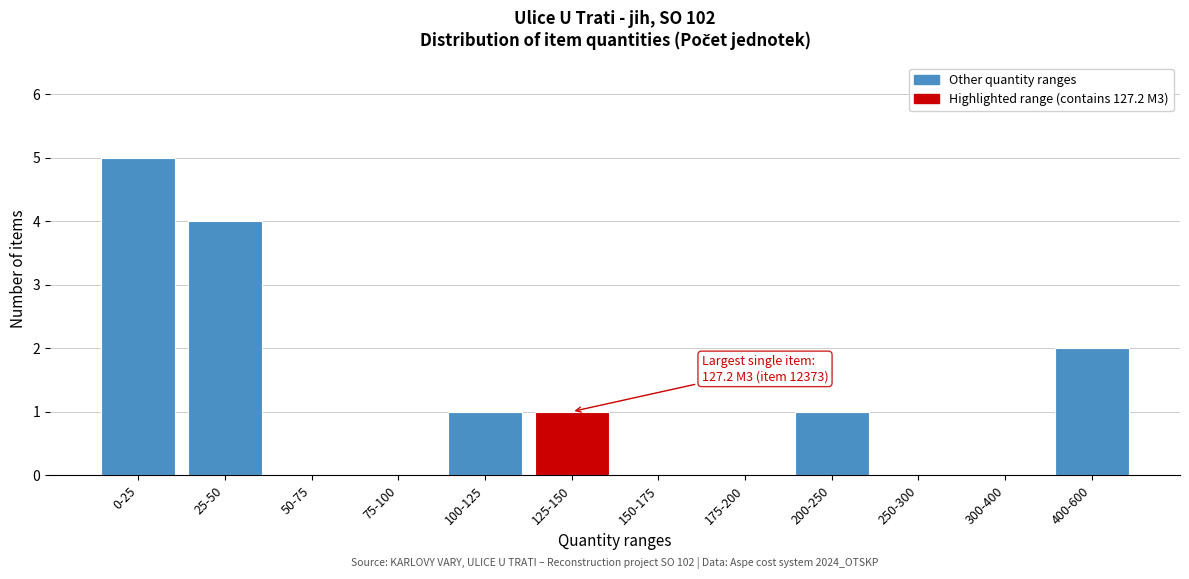

Reading left to right, transcribe all the data shown in this chart.

0-25=5	25-50=4	50-75=0	75-100=0	100-125=1	125-150=1	150-175=0	175-200=0	200-250=1	250-300=0	300-400=0	400-600=2